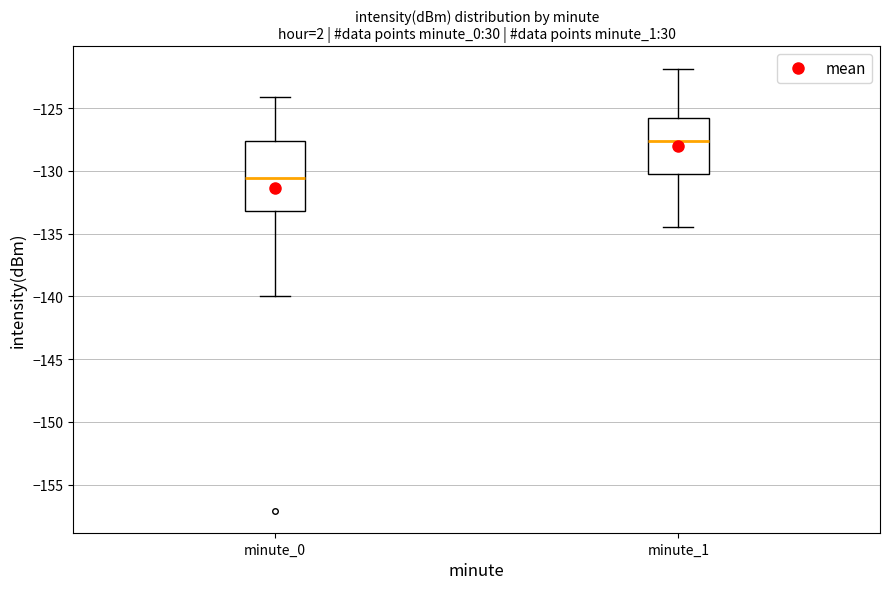

Reading left to right, transcribe this box plot: for each box, give where its median line is, the range the box spans, and where its two whiskers end, as read against the y-axis. The values are not printed on the chart, so give them approximately, as read against the axis.

minute_0: median -130.5, box -133.0 to -127.5, whiskers -140.0 to -124.0
minute_1: median -127.5, box -130.5 to -126.0, whiskers -134.5 to -122.0